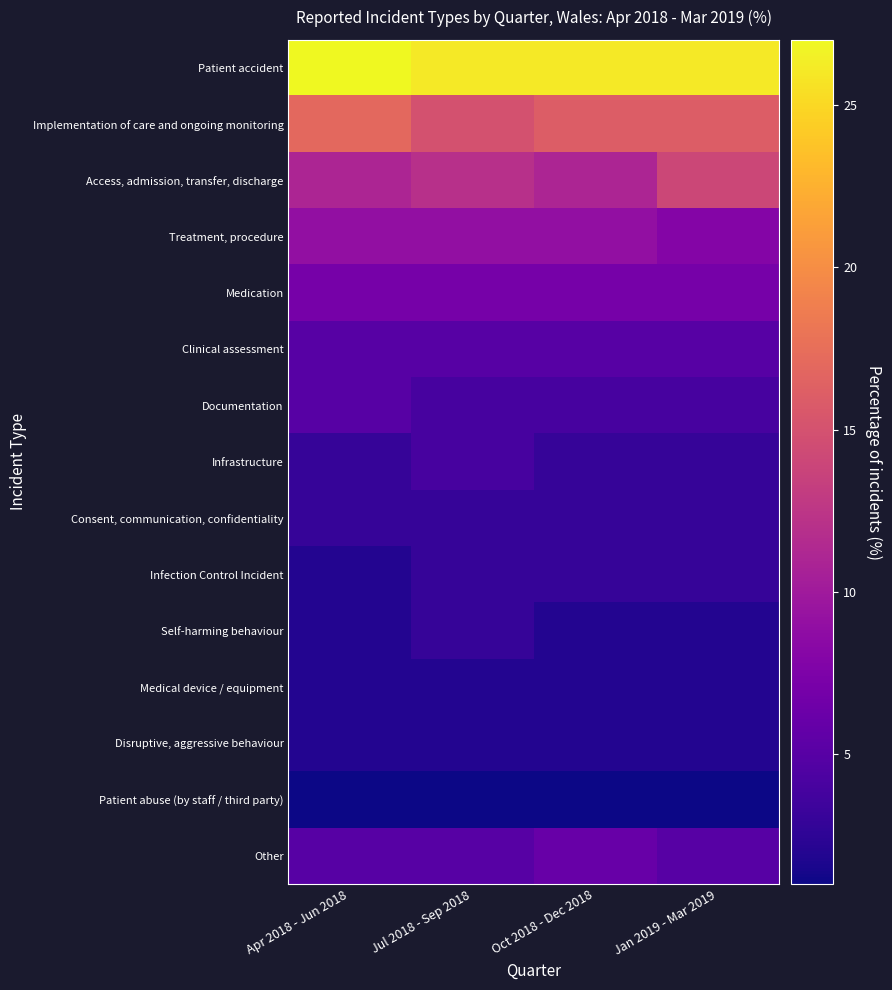

Count the number of categories in the chart.

4